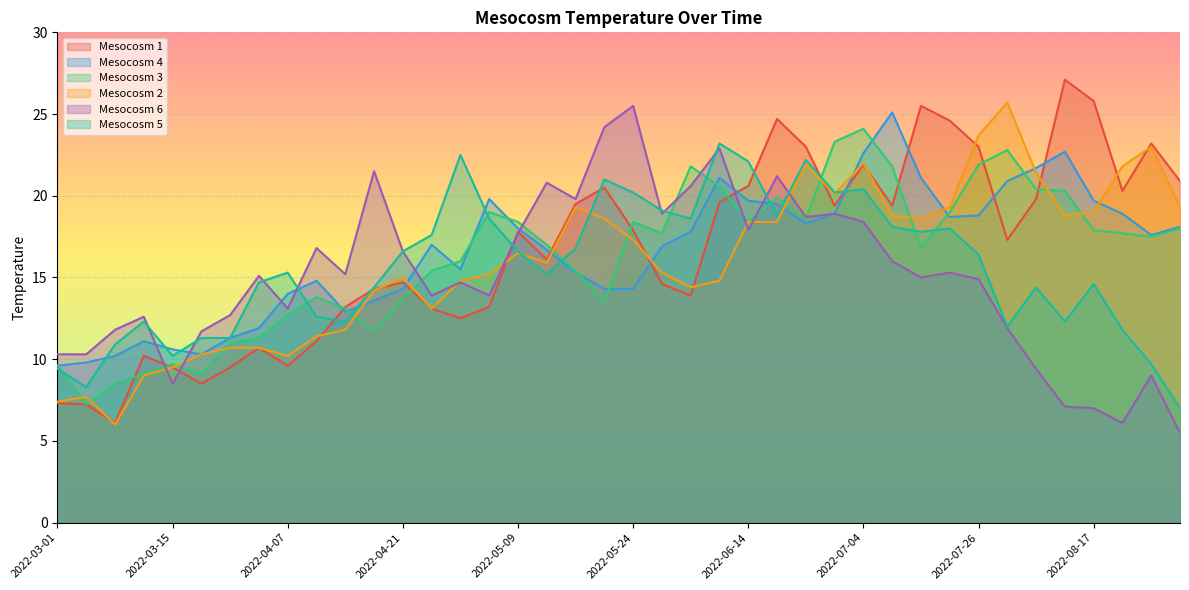

How many lines are shown in the chart?

6